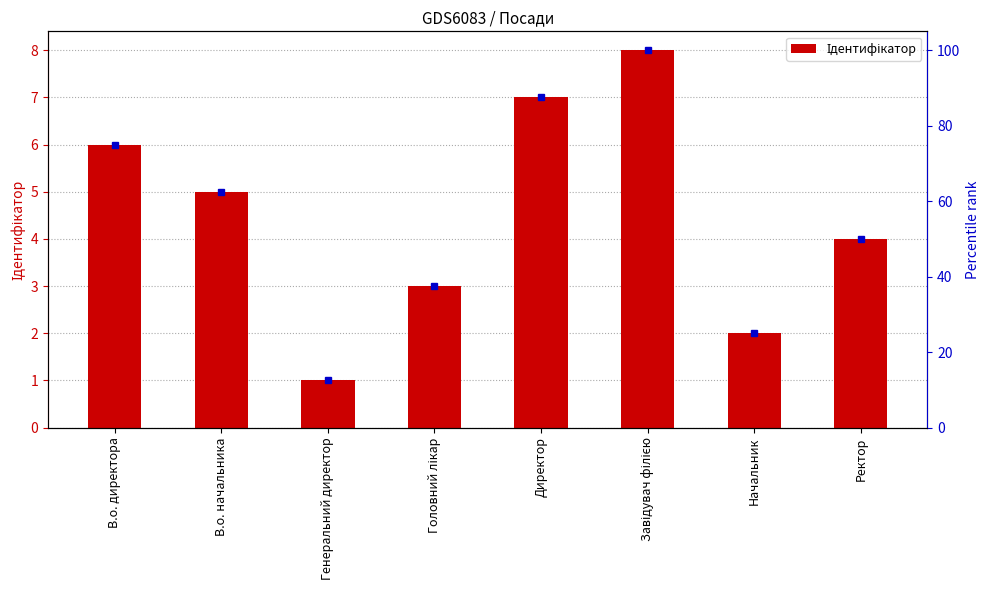

What is the approximate value at Завідувач філією?

8